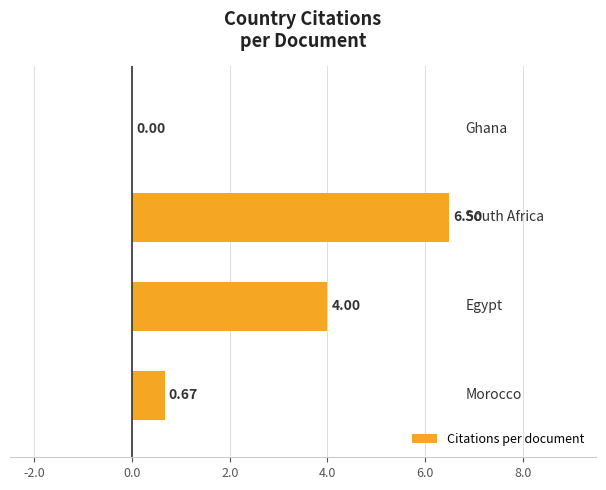

How many values are above zero?

3